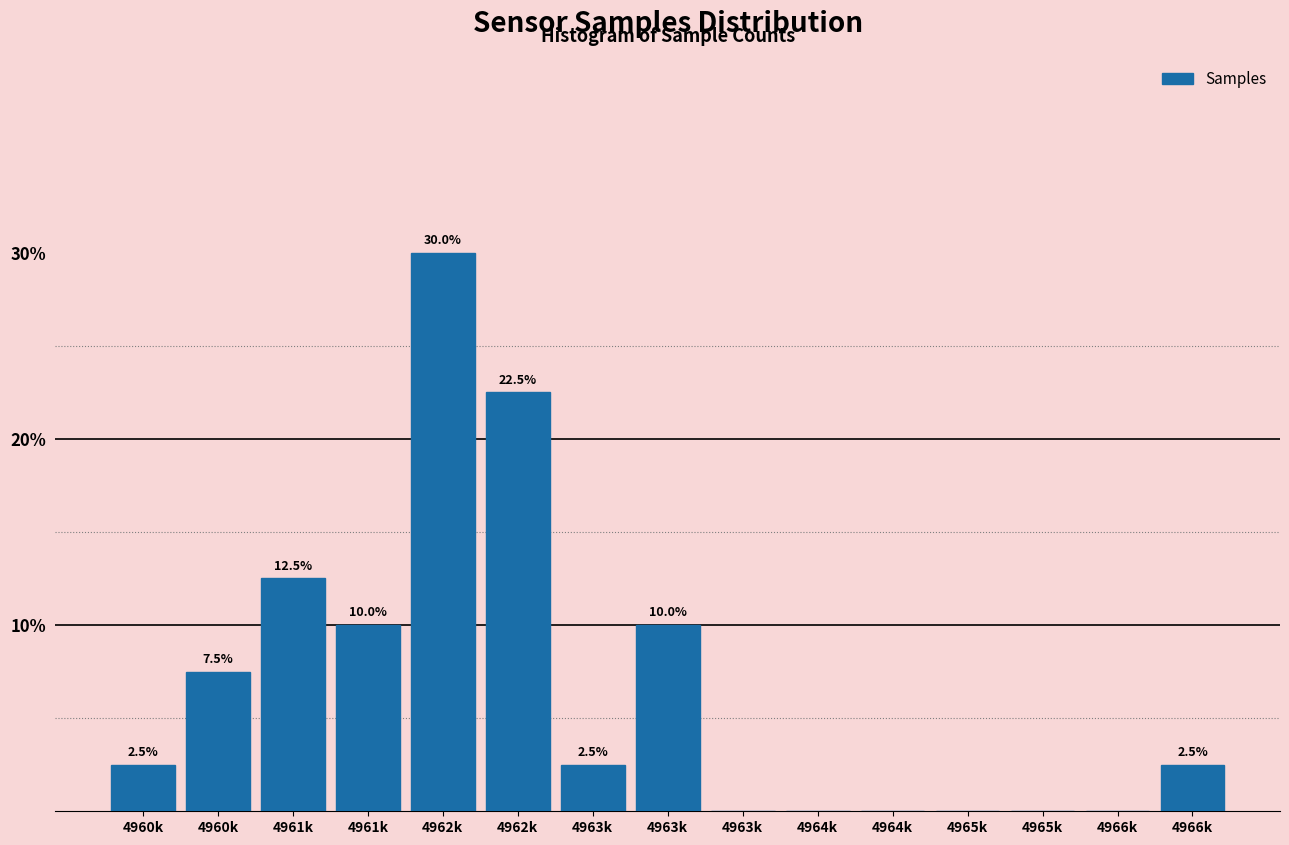

Are the bars horizontal?

No